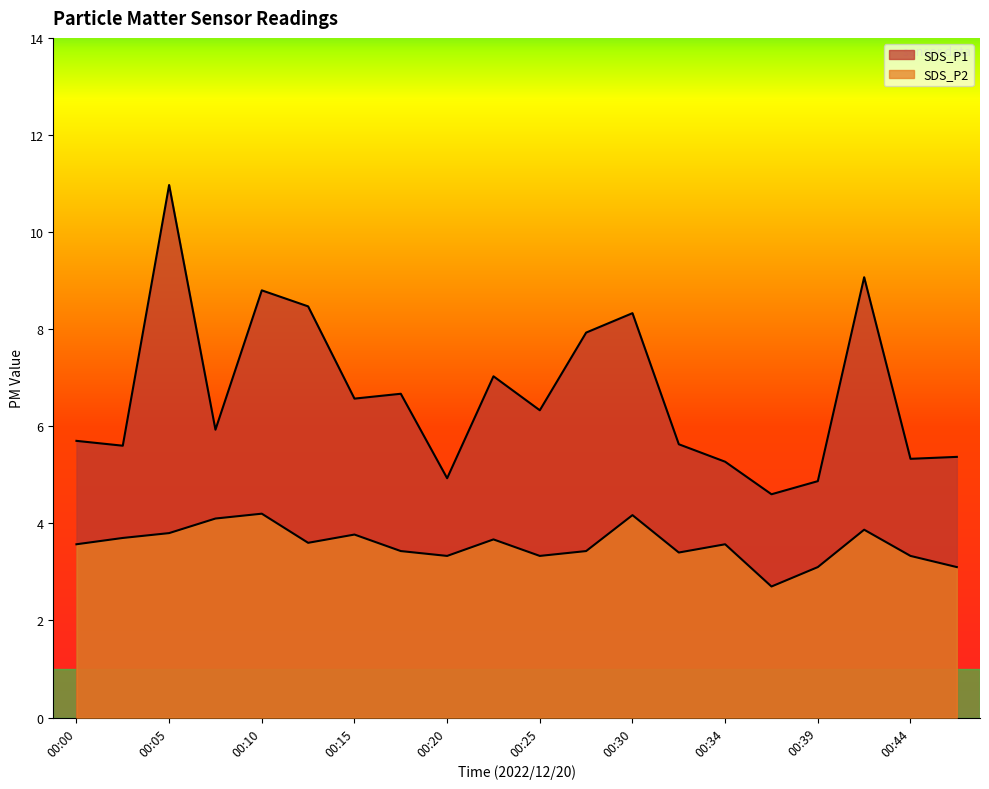

The SDS_P2 series shows 1.1 at 00:42. True or false?

False